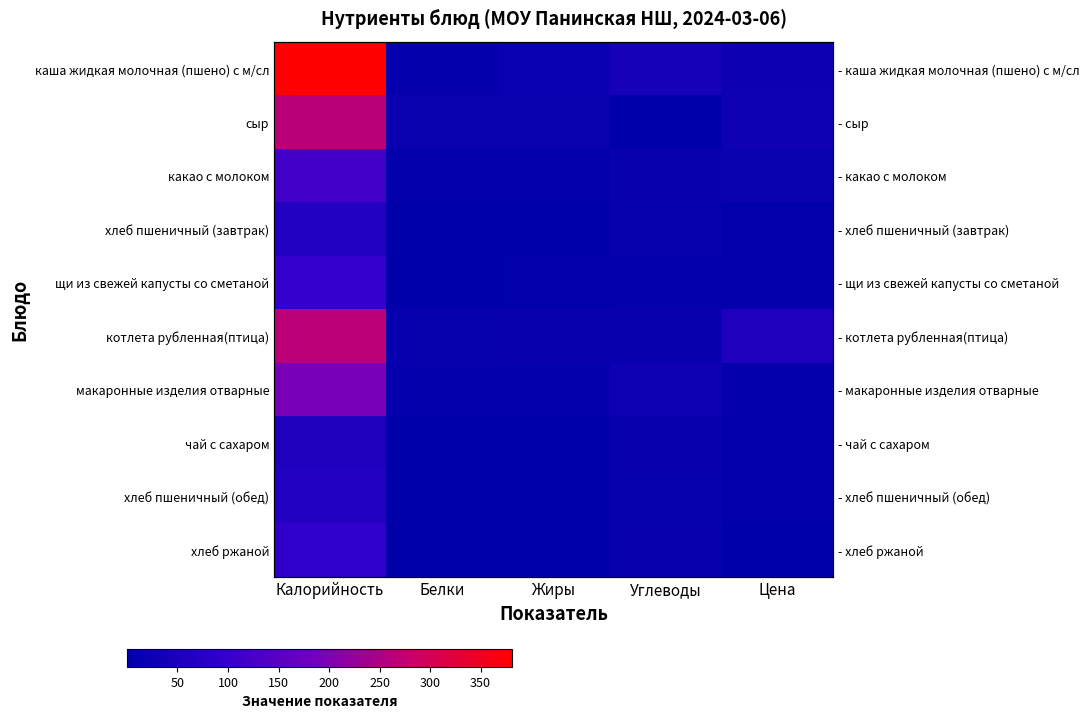

Is it true that чай с сахаром equals 4.1 at Цена?

False